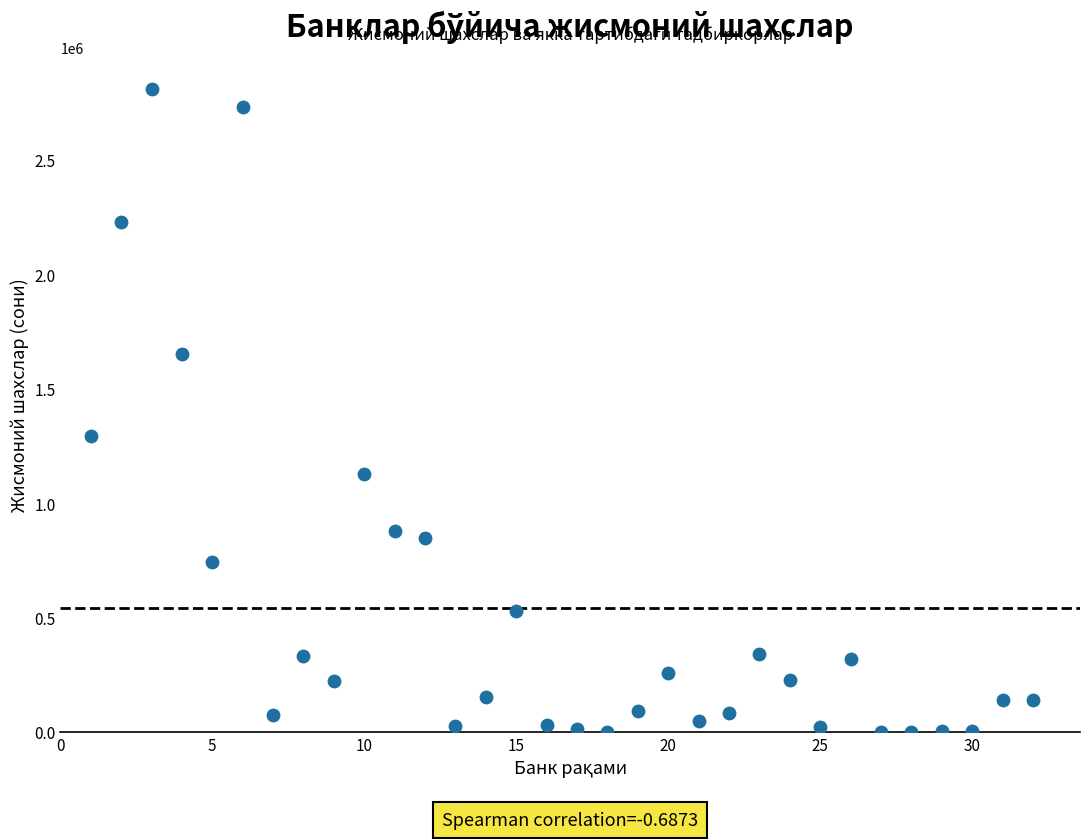

What Y value in the scatter plot is closest to 1404810?

1295031